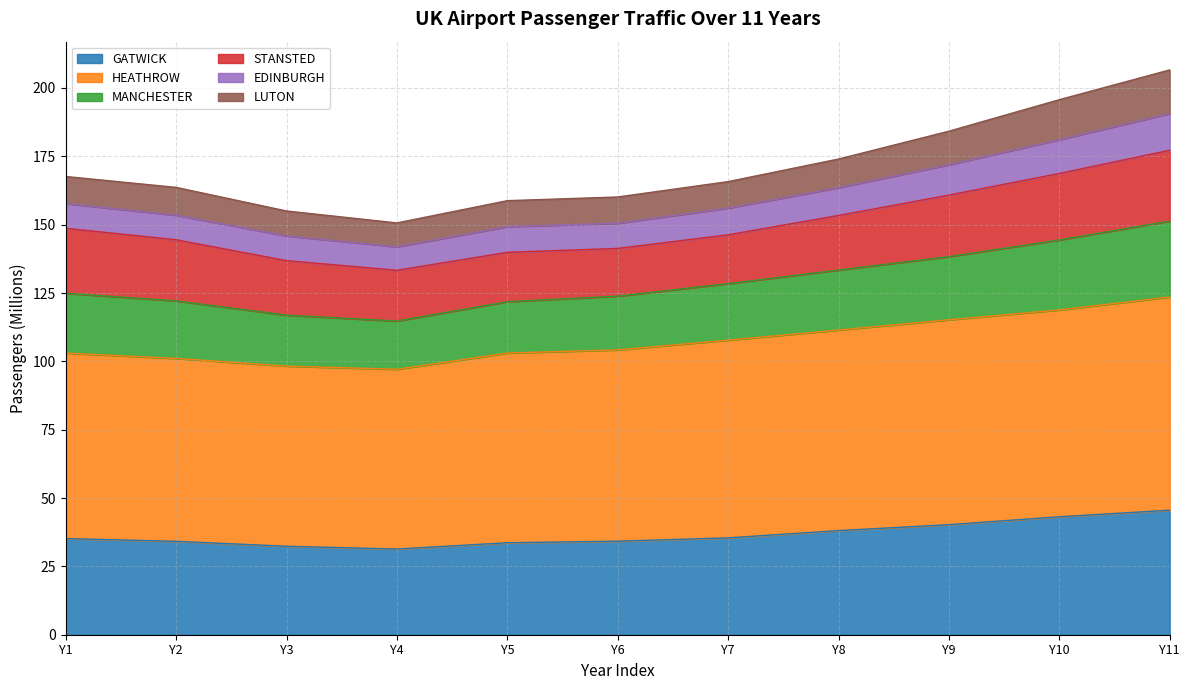

What is the total value across all series at Y3?

155.0